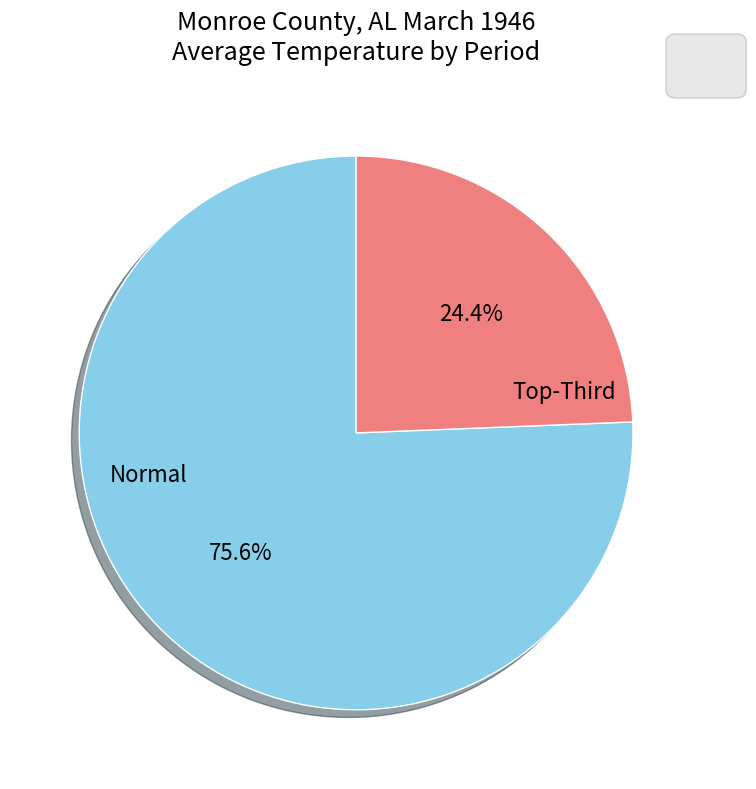

Count the number of slices in the pie.

2